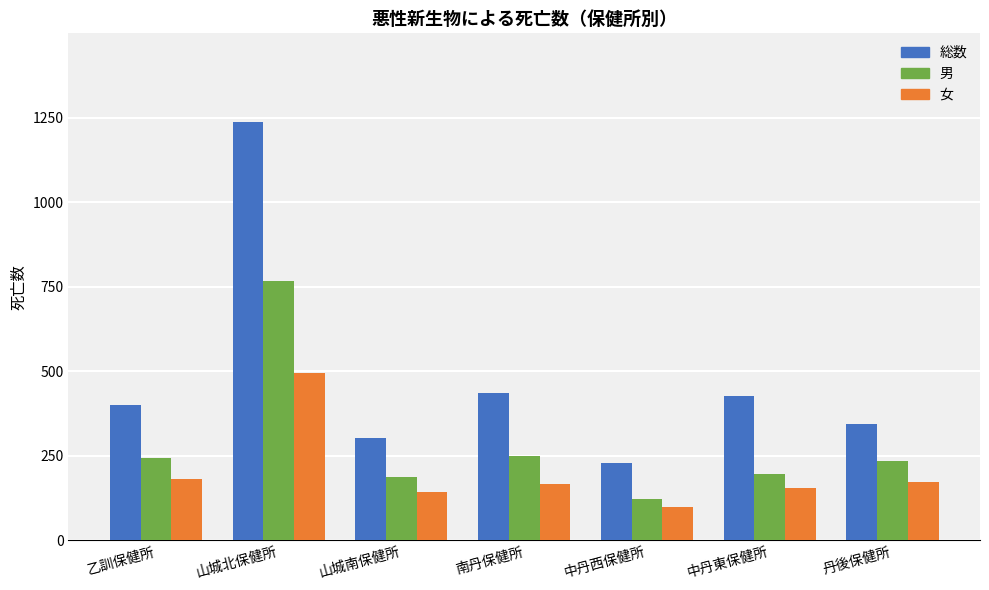

Which label corresponds to the largest value in the chart?

山城北保健所